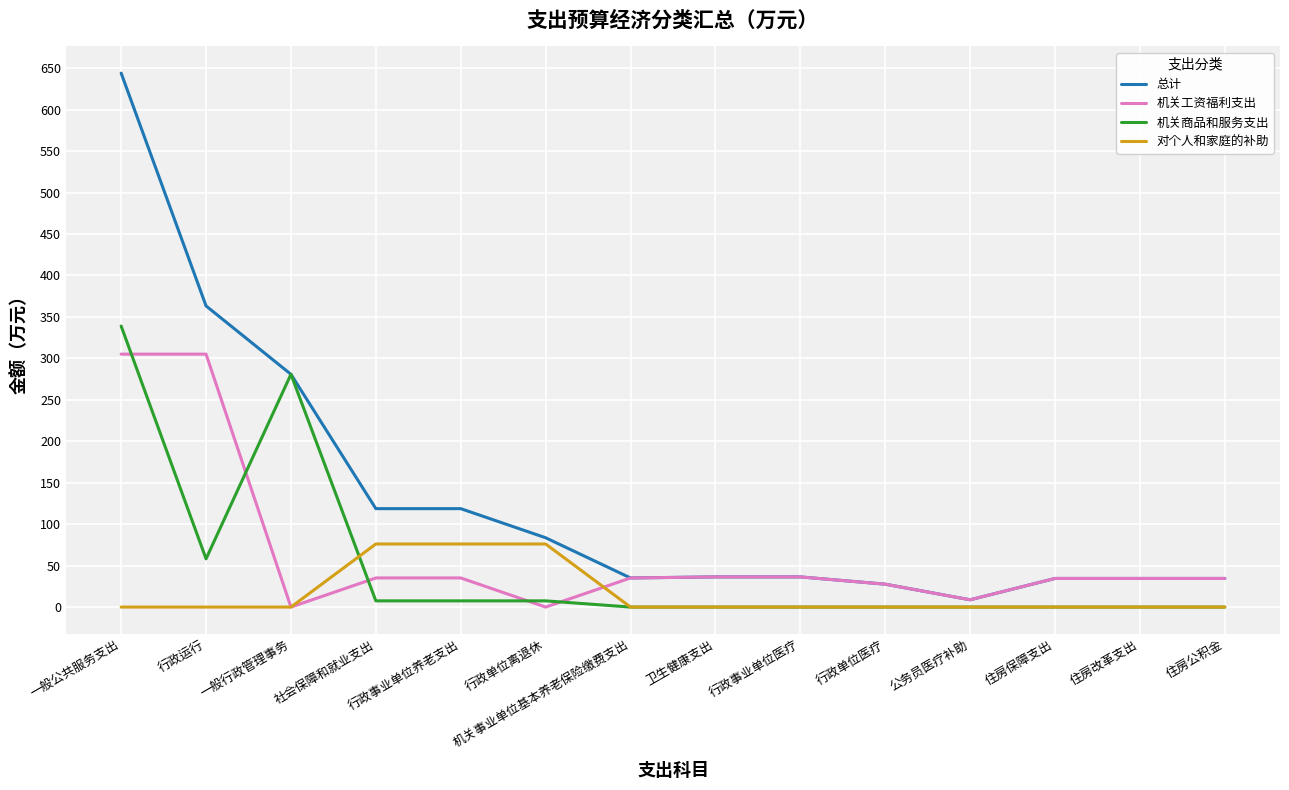

Which series changed the most between 一般公共服务支出 and 一般行政管理事务?

总计